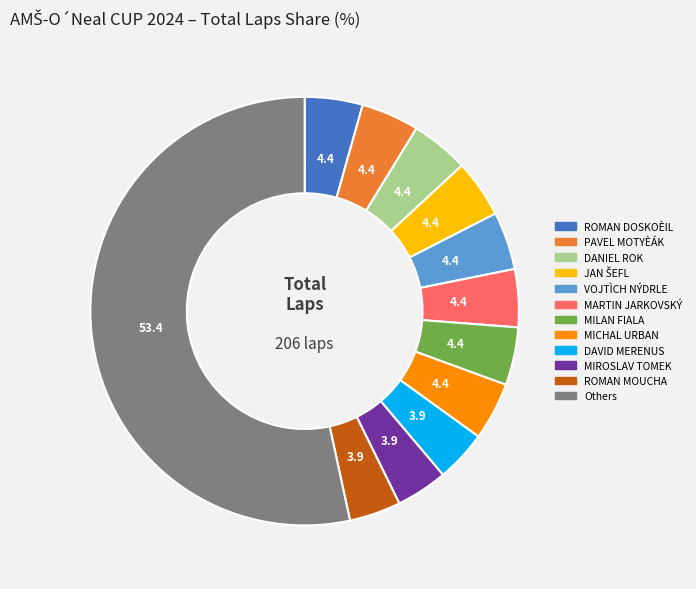

How many slices are in this pie chart?

12